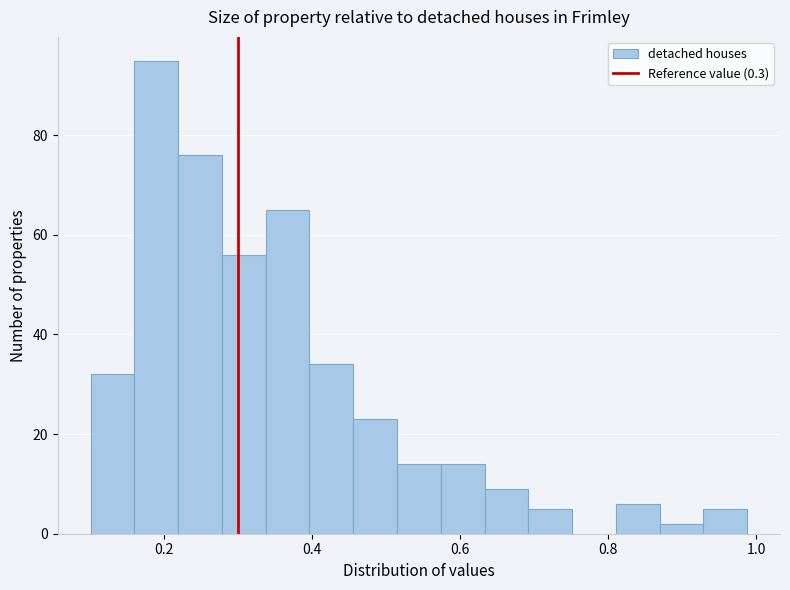

Around what value on the x-axis is the tallest bar? Give the approximate position of its centre, as read against the axis.

0.20